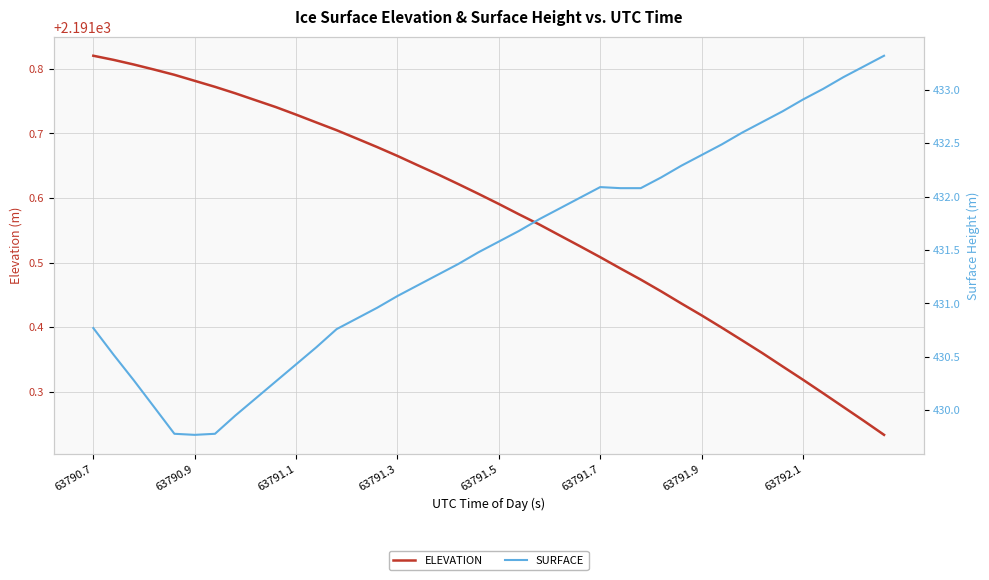

True or false: SURFACE and ELEVATION cross at least once.

False